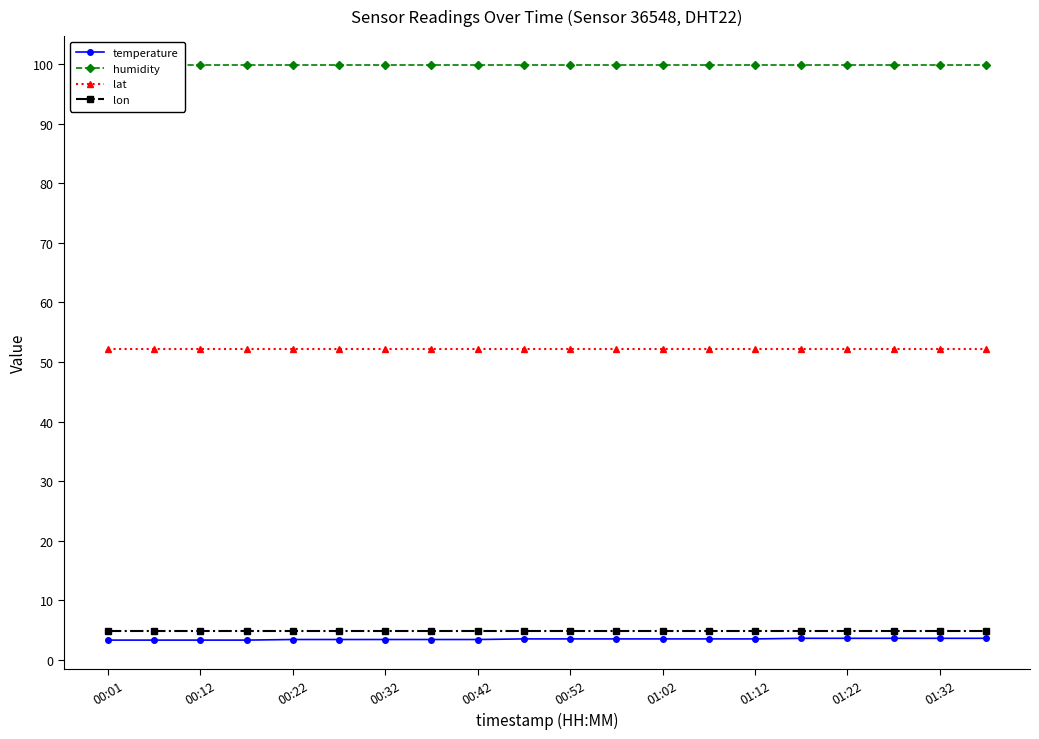

At which category is the sum across all series the highest?

15